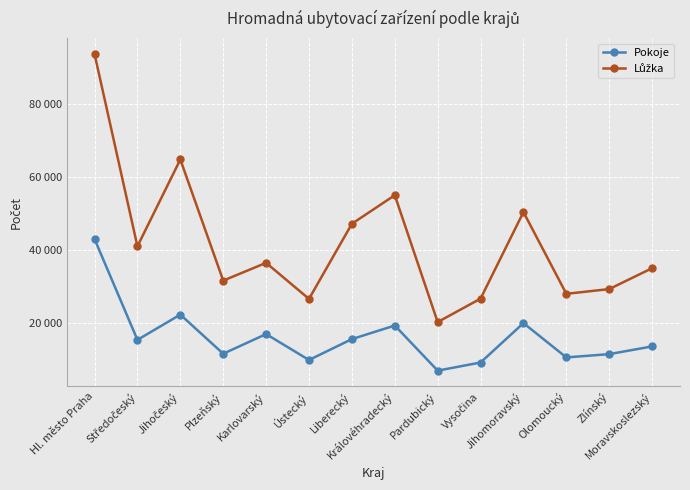

Reading left to right, what are all the values shown in this chart?

Pokoje: Hl. město Praha=43000	Středočeský=15467	Jihočeský=22358	Plzeňský=11677	Karlovarský=17041	Ústecký=9967	Liberecký=15670	Královéhradecký=19378	Pardubický=7059	Vysočina=9279	Jihomoravský=20040	Olomoucký=10669	Zlínský=11567	Moravskoslezský=13676
Lůžka: Hl. město Praha=93535	Středočeský=41015	Jihočeský=64733	Plzeňský=31648	Karlovarský=36500	Ústecký=26654	Liberecký=47169	Královéhradecký=54973	Pardubický=20321	Vysočina=26721	Jihomoravský=50374	Olomoucký=28038	Zlínský=29337	Moravskoslezský=35043